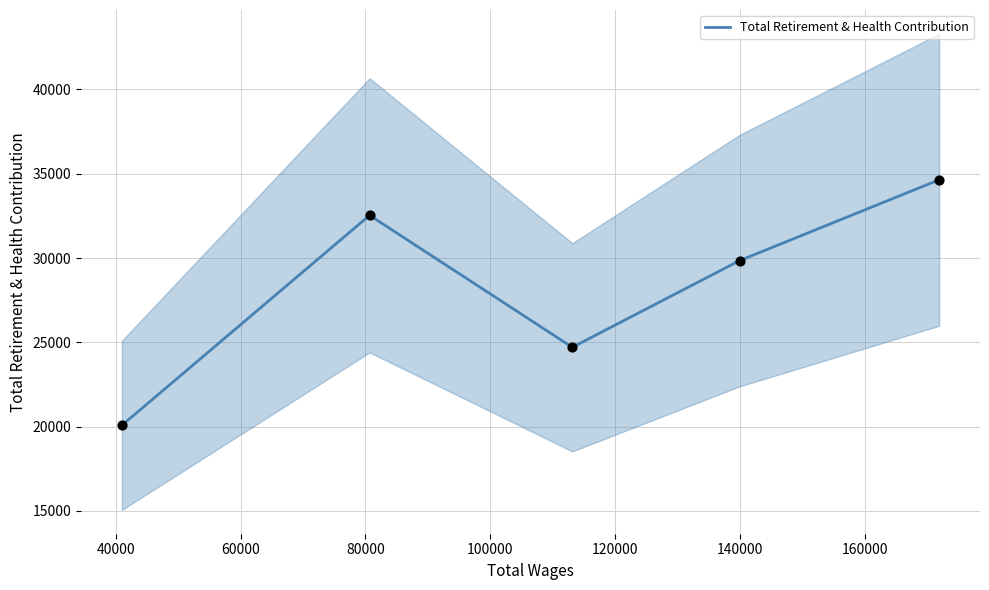

What is the change in value from 60000 to 80000?

+7828